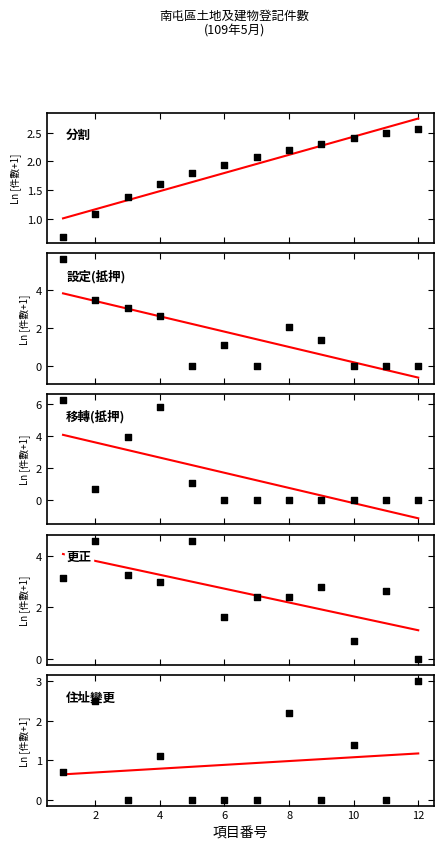

Which series reaches the minimum Y coordinate?

移轉(抵押)